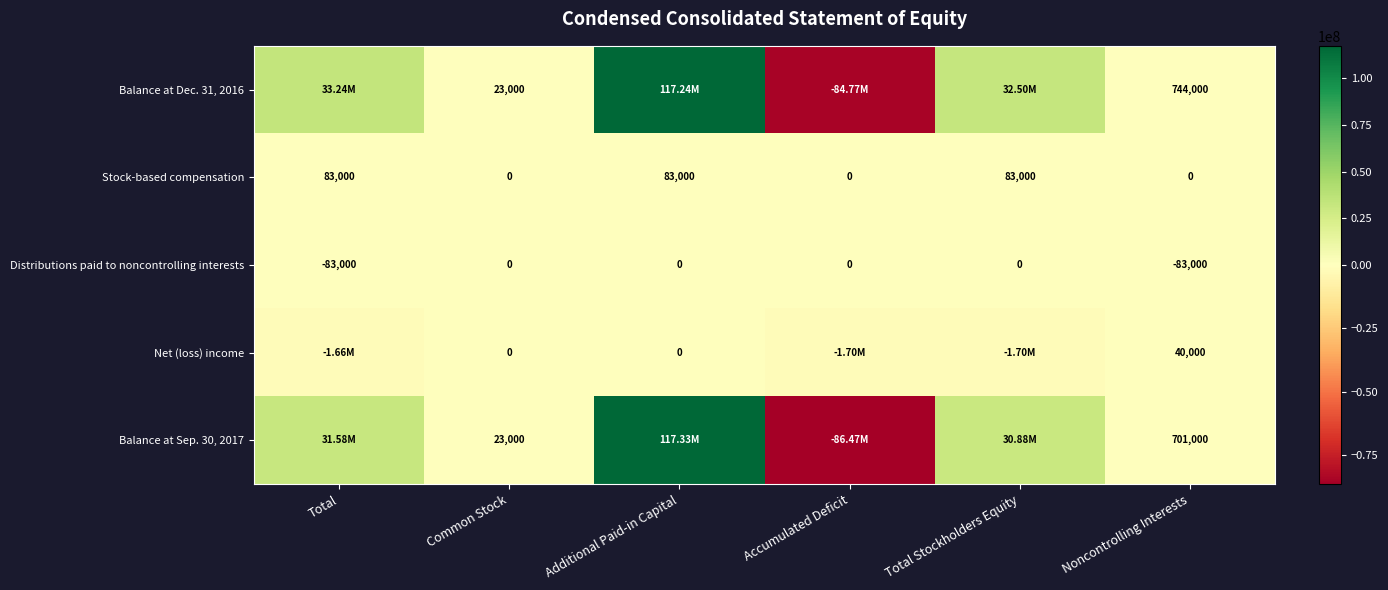

What is the difference between the second highest and second lowest values in the Distributions paid to noncontrolling interests series?

83000